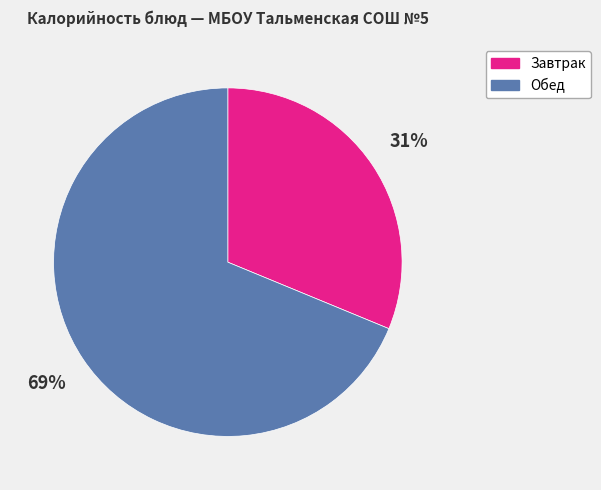

Is there any slice that represents more than half of the pie?

Yes